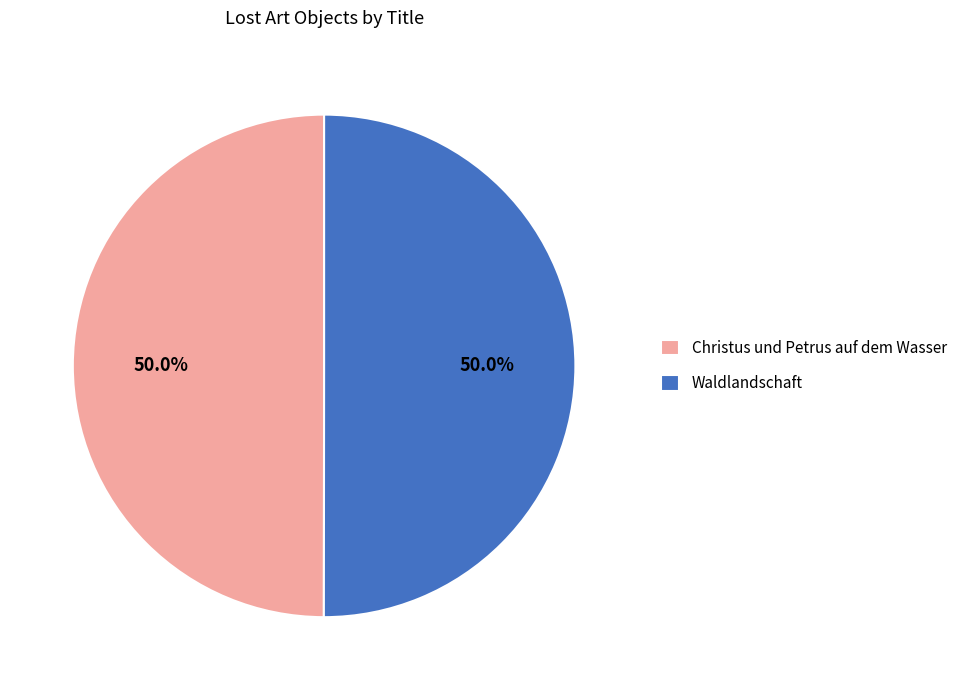

Approximately how many times larger is the value at Waldlandschaft compared to Christus und Petrus auf dem Wasser?

1.0